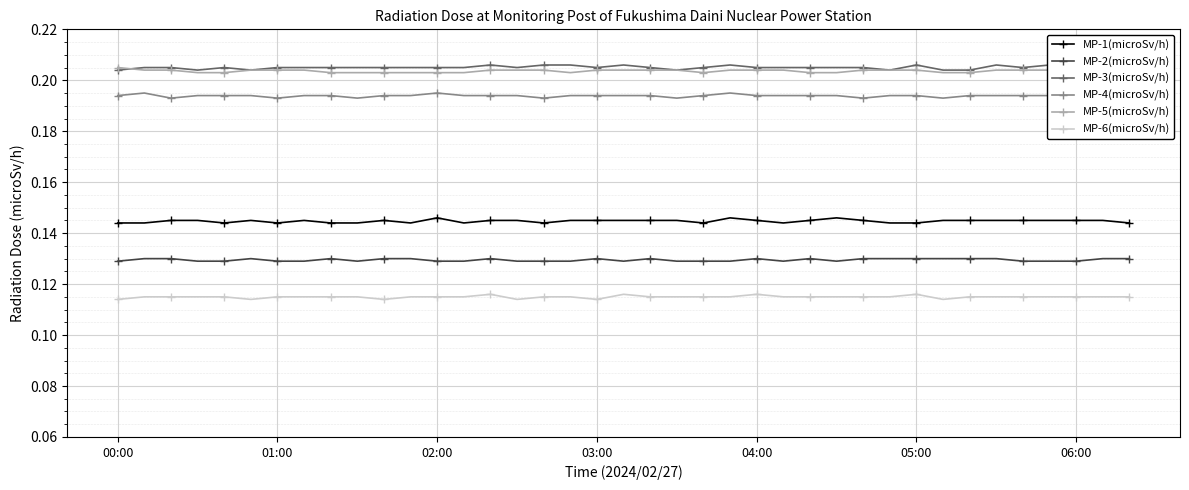

Rank the series at 9 from lowest to highest value.

MP-6(microSv/h), MP-2(microSv/h), MP-1(microSv/h), MP-4(microSv/h), MP-5(microSv/h), MP-3(microSv/h)